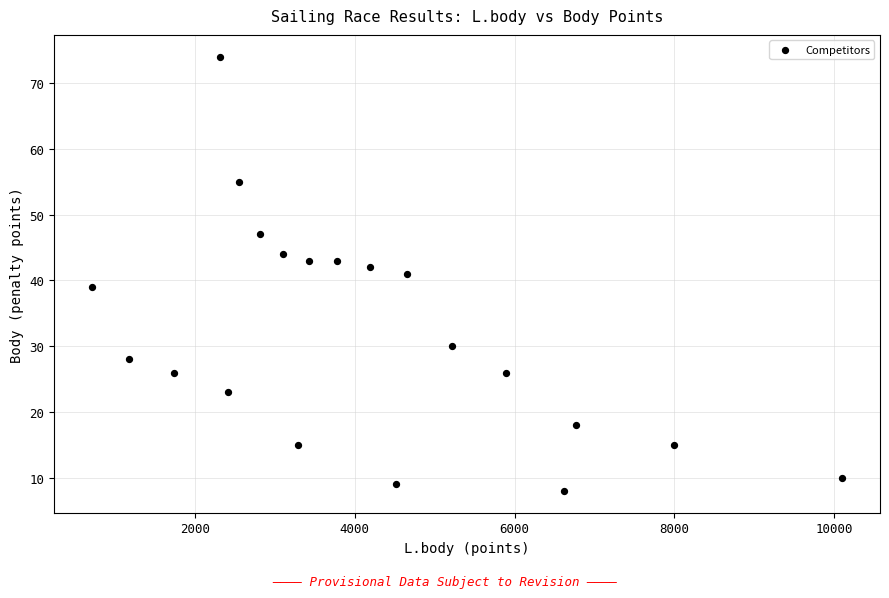

What is the range of Y values (max minus min)?

66